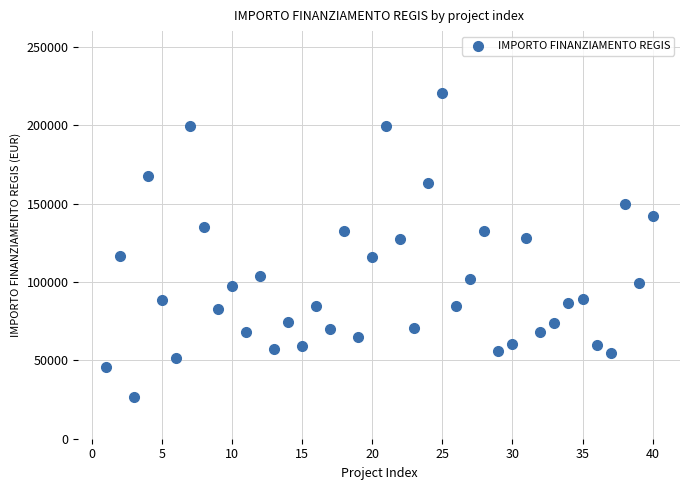

What is the range of Y values (max minus min)?

193933.1